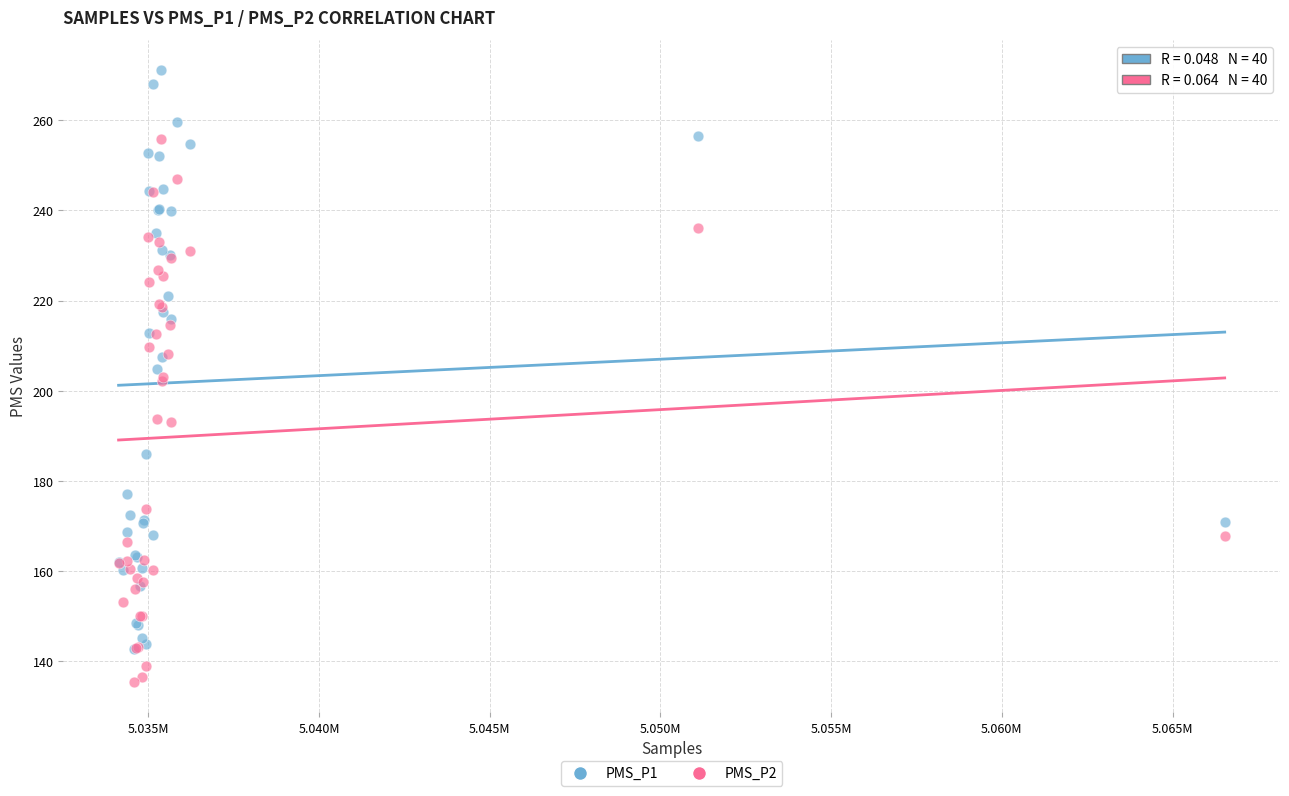

Which series has the widest spread of Y values?

PMS_P1